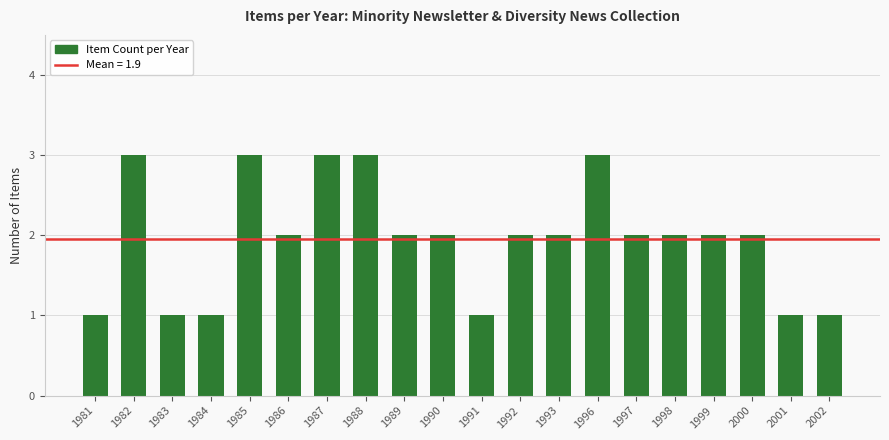

What is the average value?

2